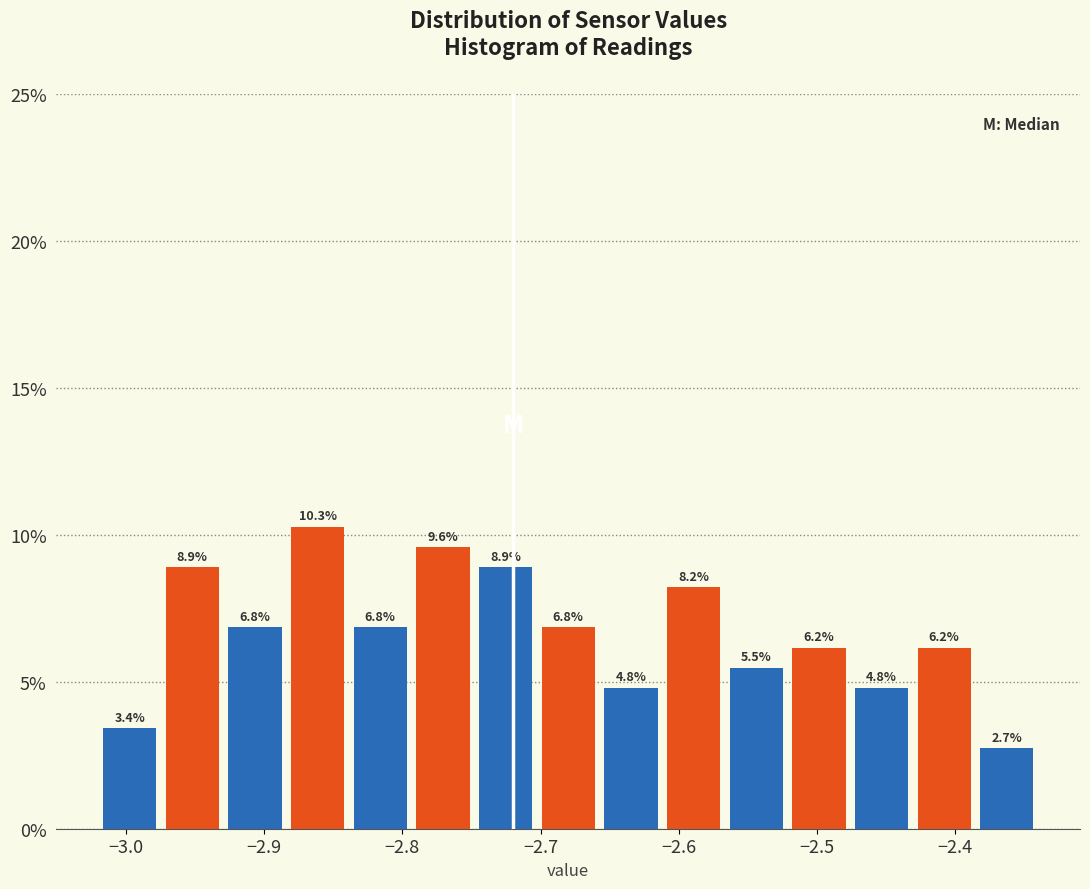

Reading left to right, list every bar in this chart as the range it spans on the x-axis followed by its height. The bar edges are not printed on the chart, so give them approximately, as read against the axis.

-3.02 to -2.97: 3.4
-2.97 to -2.93: 8.9
-2.93 to -2.88: 6.8
-2.88 to -2.84: 10.3
-2.84 to -2.79: 6.8
-2.79 to -2.75: 9.6
-2.75 to -2.70: 8.9
-2.70 to -2.66: 6.8
-2.66 to -2.61: 4.8
-2.61 to -2.57: 8.2
-2.57 to -2.52: 5.5
-2.52 to -2.48: 6.2
-2.48 to -2.43: 4.8
-2.43 to -2.39: 6.2
-2.39 to -2.34: 2.7